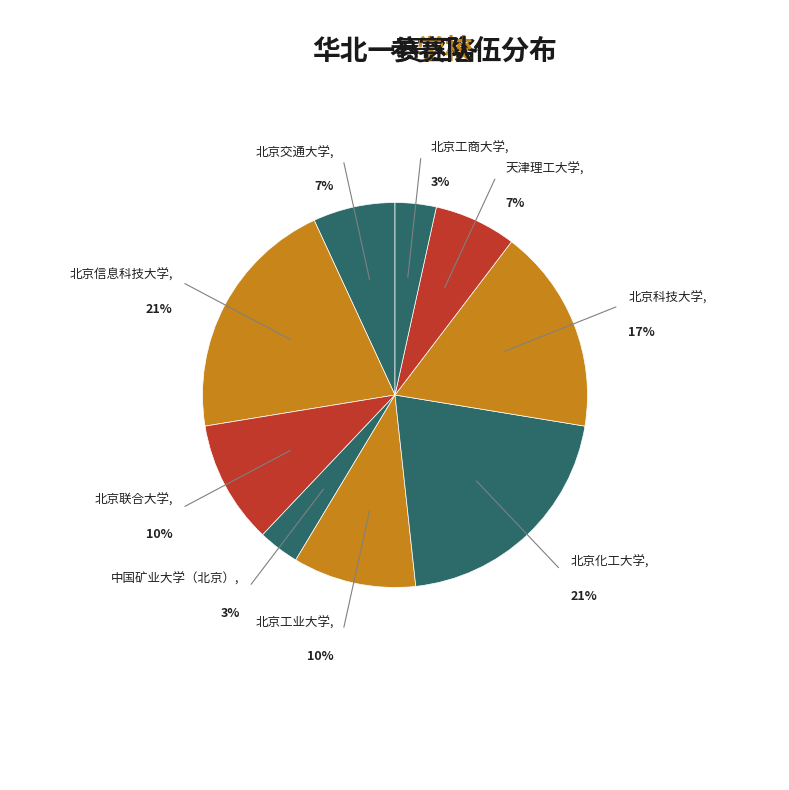

Is there a majority slice in this chart?

No